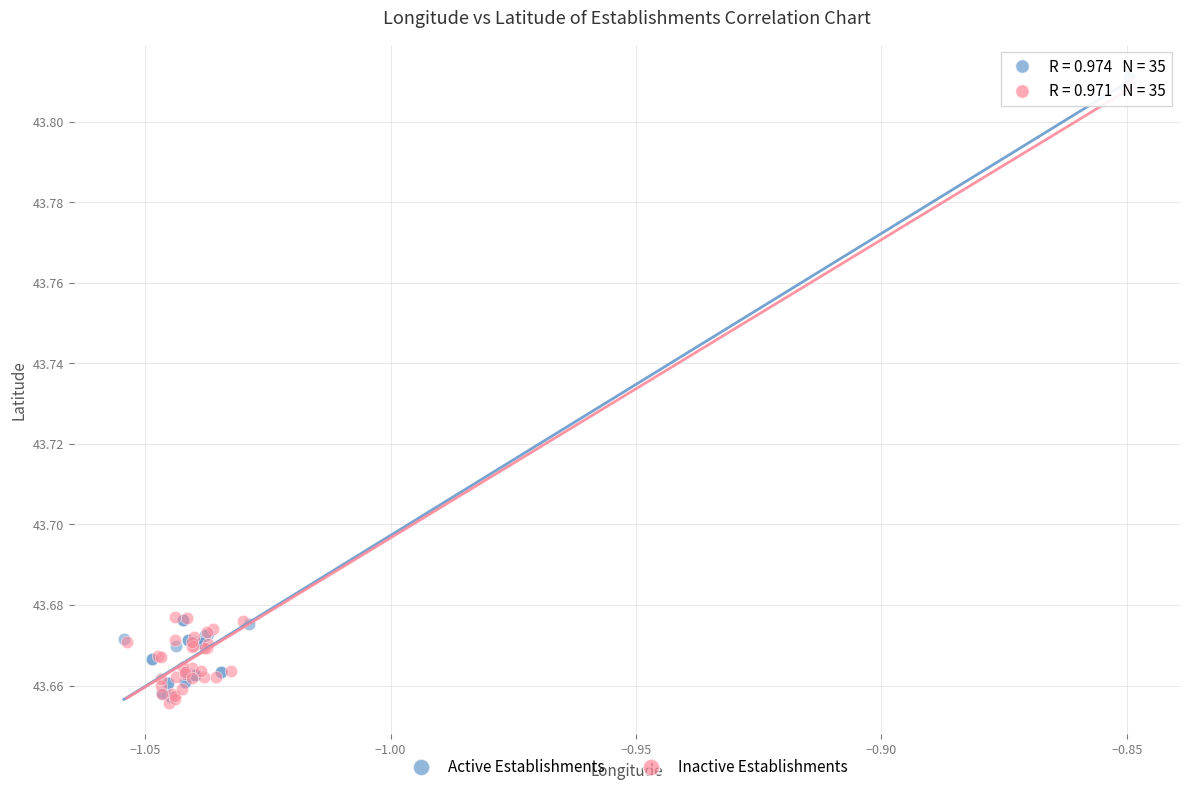

Which series reaches the maximum Y coordinate?

Active Establishments